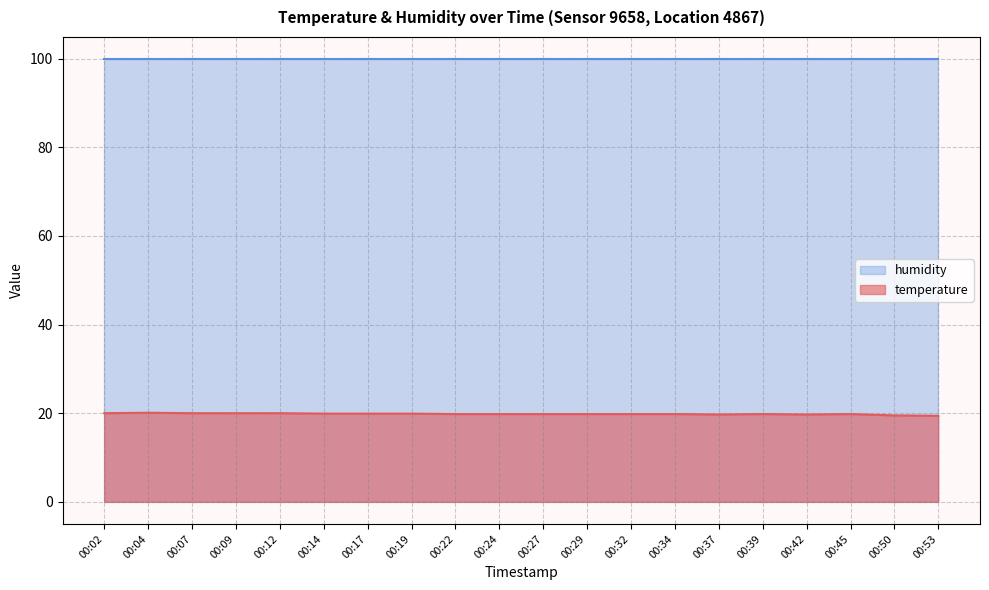

Is it true that the value at 00:27 is 27.5?

False